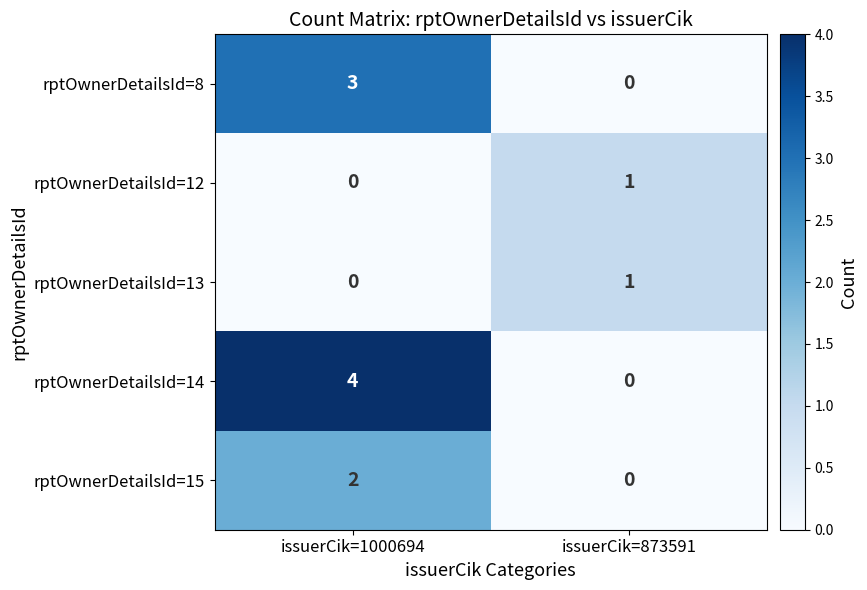

List the labels in order of rptOwnerDetailsId=14 value, smallest first.

issuerCik=873591, issuerCik=1000694